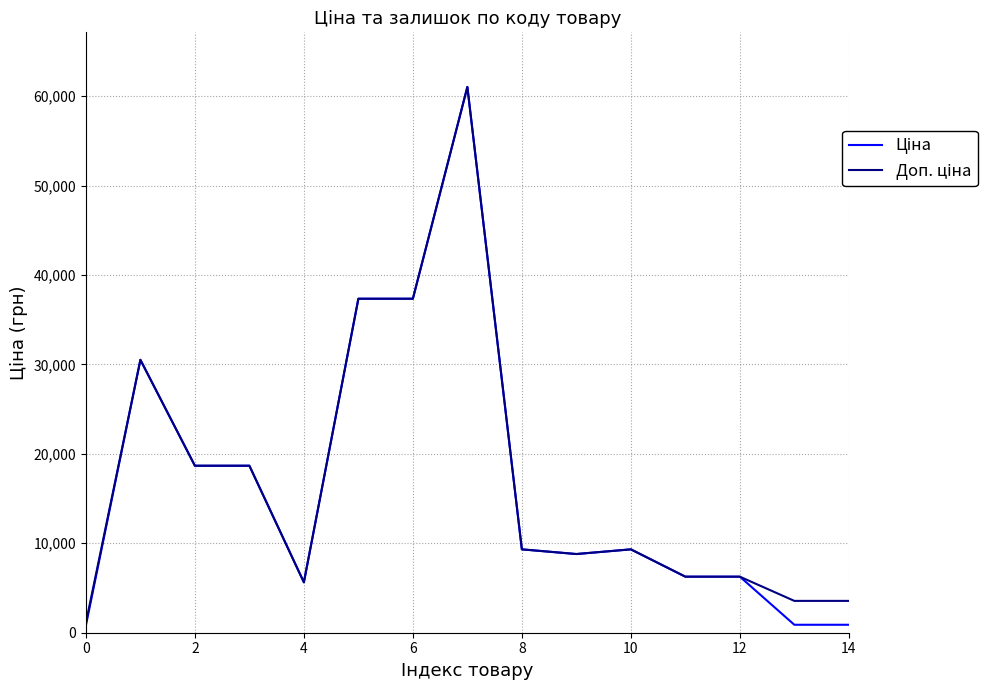

At how many categories does at least one series exceed 26818?

4